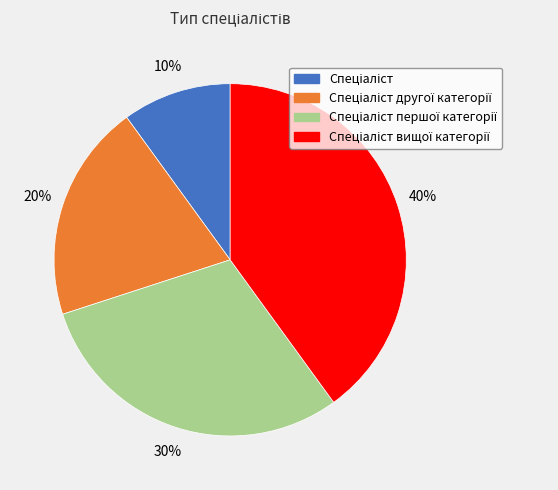

How many segments does this pie chart have?

4